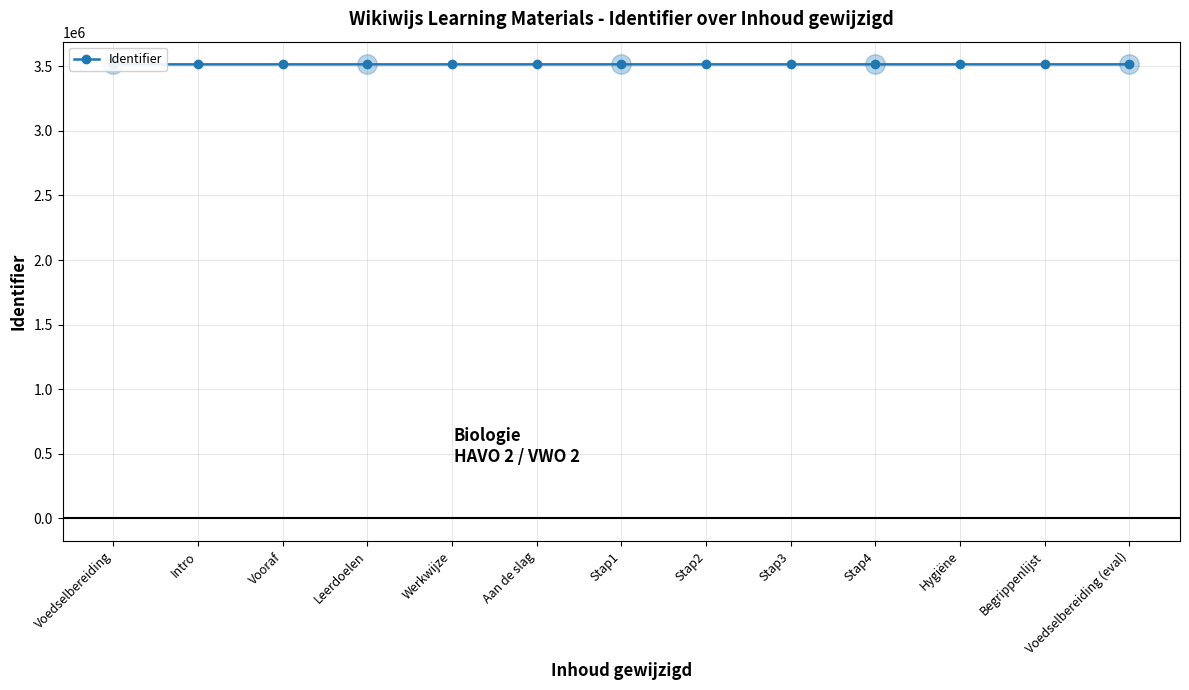

What is the smallest value displayed?

3515349